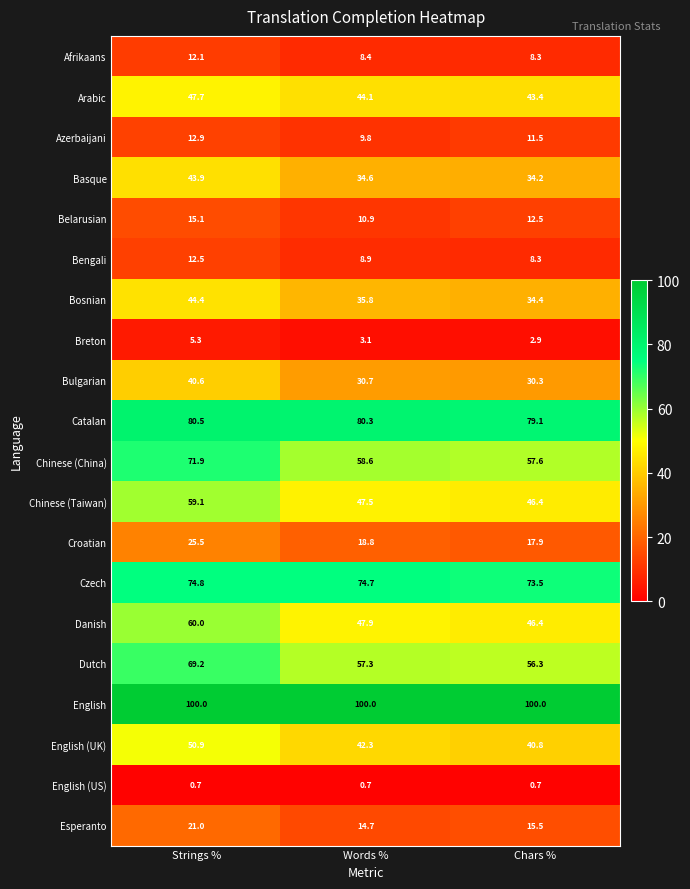

Rank the series at Strings % from lowest to highest value.

English (US), Breton, Afrikaans, Bengali, Azerbaijani, Belarusian, Esperanto, Croatian, Bulgarian, Basque, Bosnian, Arabic, English (UK), Chinese (Taiwan), Danish, Dutch, Chinese (China), Czech, Catalan, English